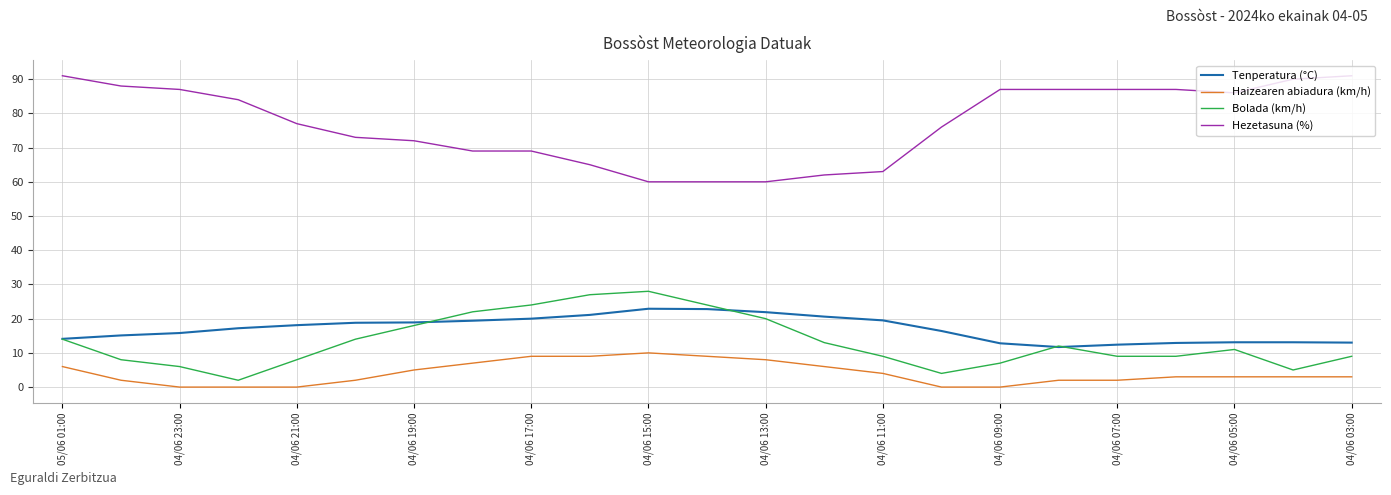

Which series has the largest total across all categories?

Hezetasuna (%)